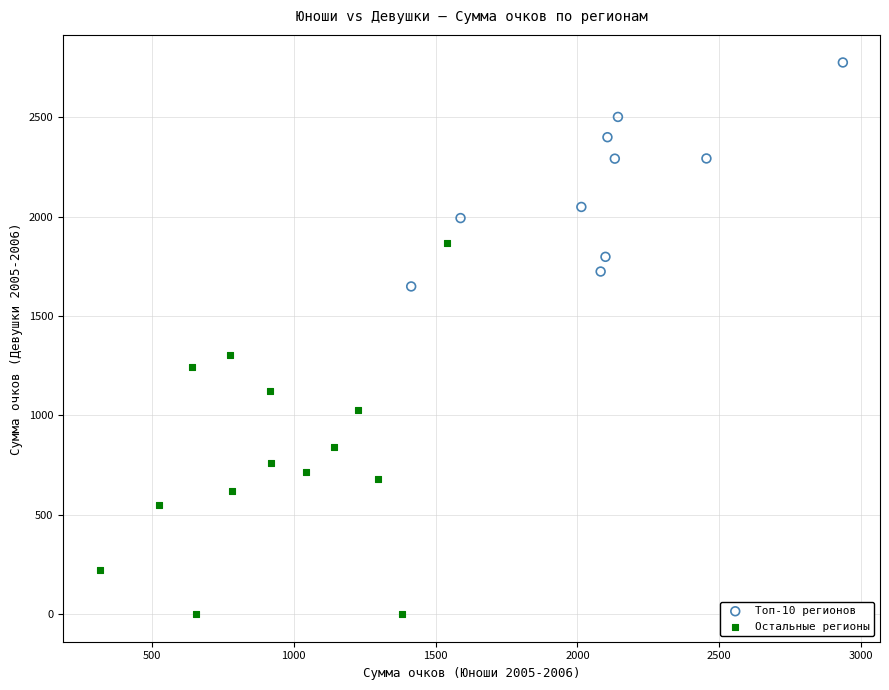

Which series reaches the maximum Y coordinate?

Топ-10 регионов